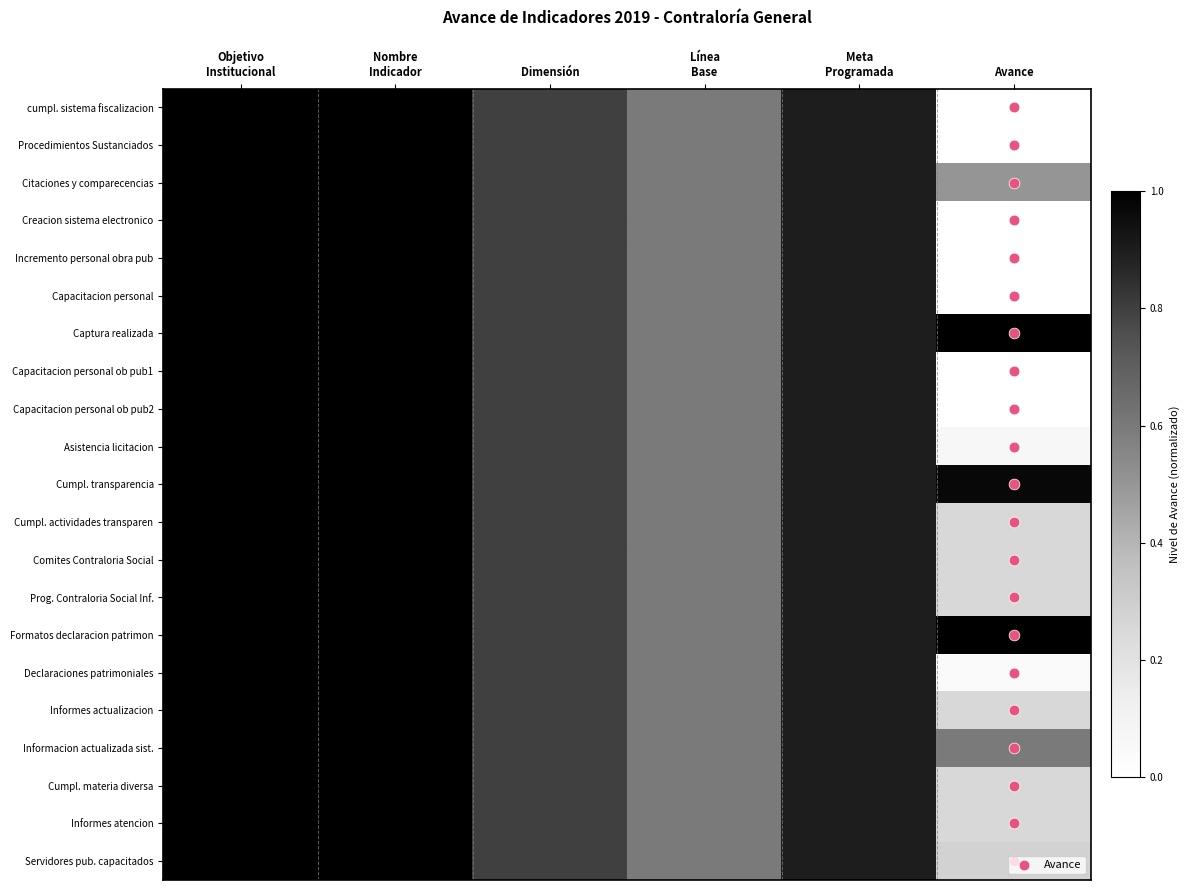

How many series are shown in this chart?

21